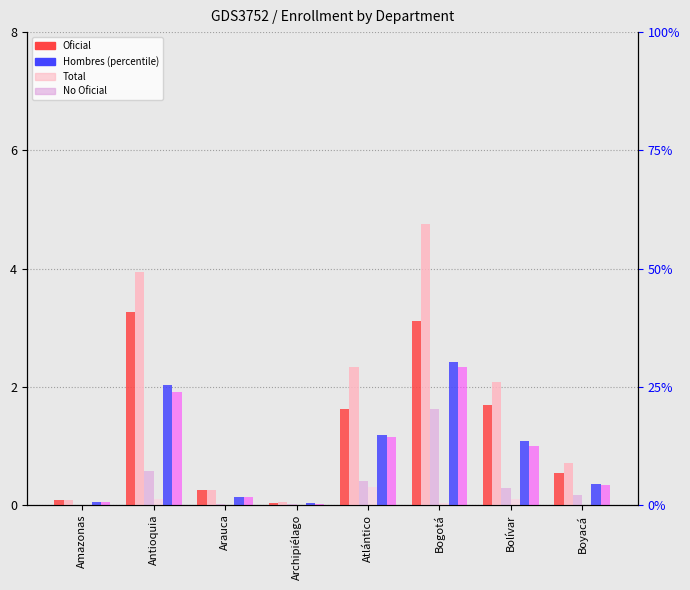

What is the maximum value for Total?

4.8